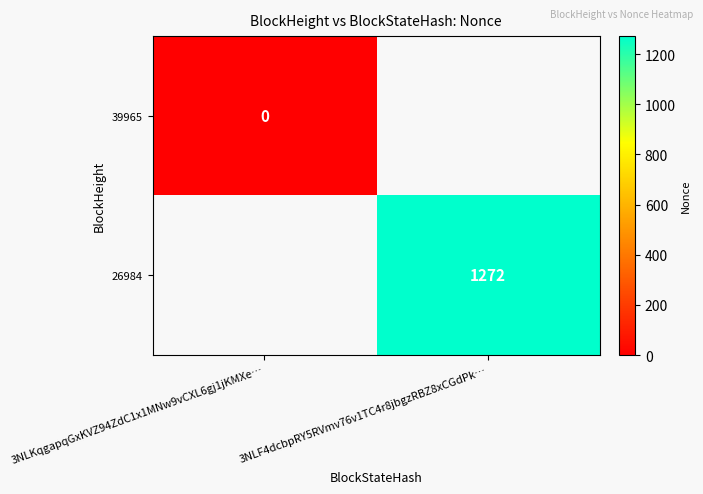

The 26984 series shows 1272 at 3NLF4dcbpRY5RVmv76v1TC4r8jbgzRBZ8xCGdPk…. True or false?

True